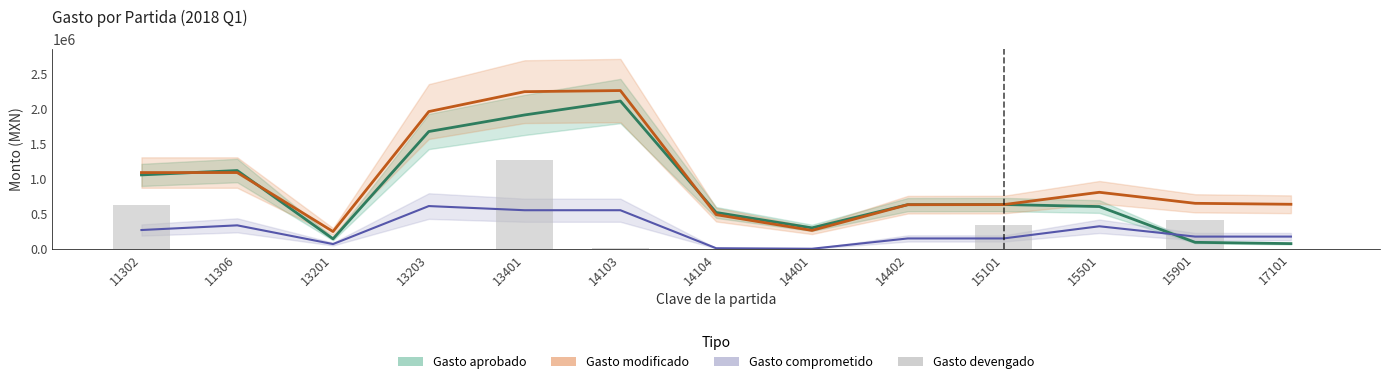

Are the bars horizontal?

No